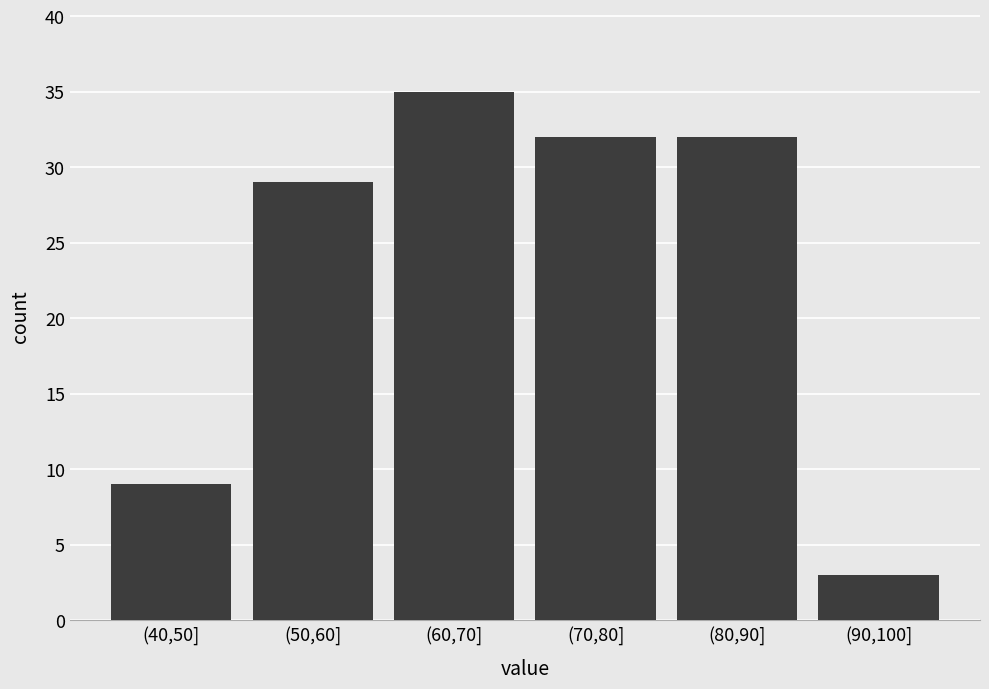

Reading left to right, what are all the values shown in this chart?

9	29	35	32	32	3